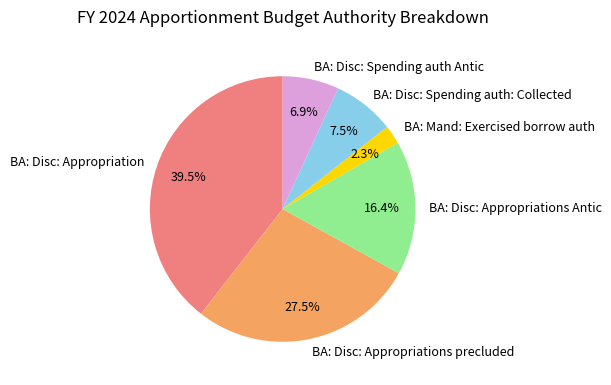

Count the number of slices in the pie.

6